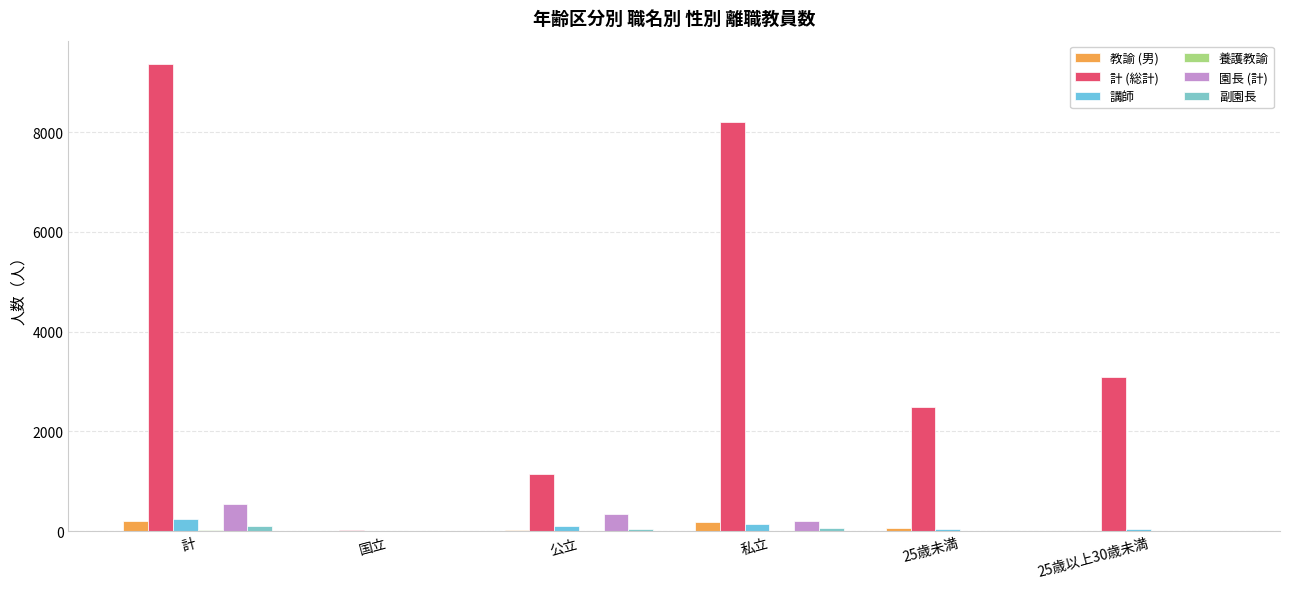

How many series are shown in this chart?

6